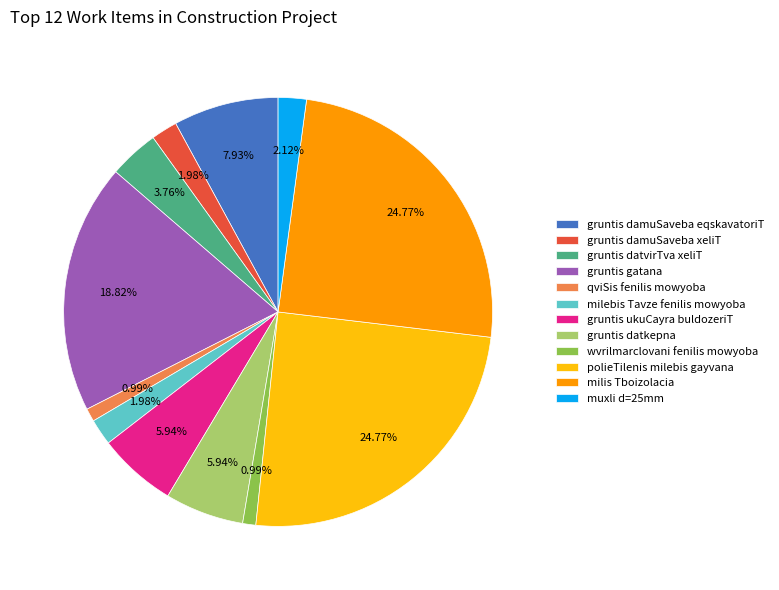

How many slices are in this pie chart?

12